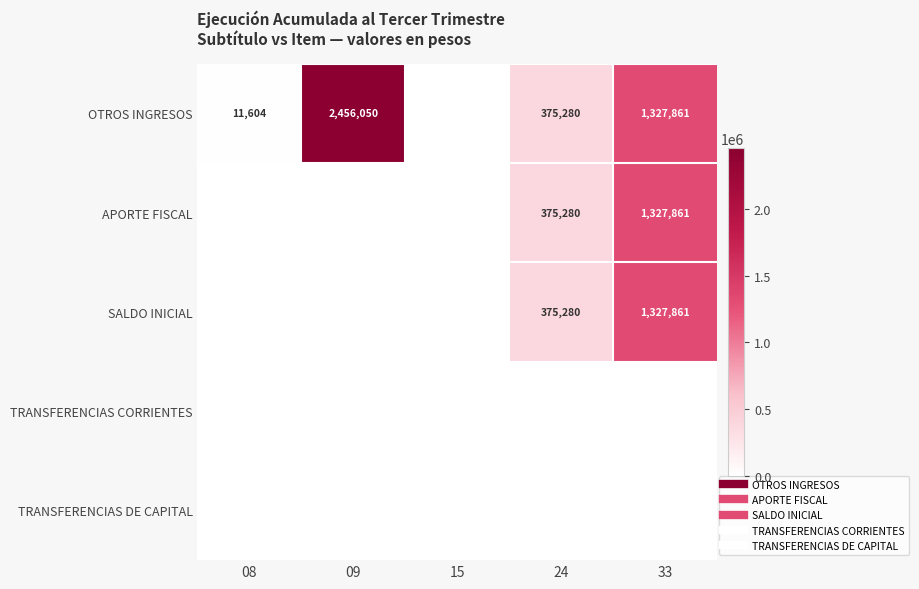

Between 15 and 08, which is larger?

08